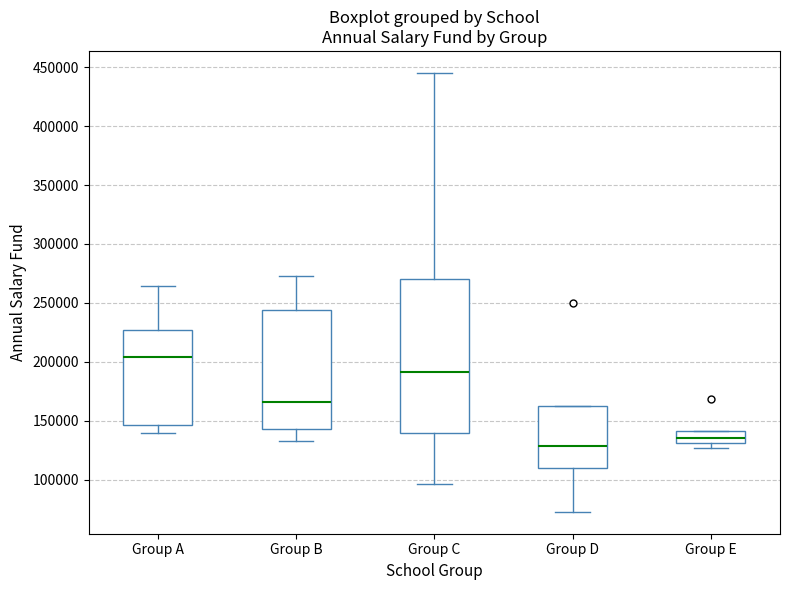

Reading left to right, read every box against the y-axis: the position of its median line, the range the box covers, and the ends of its whiskers. The values are not printed on the chart, so give them approximately, as read against the axis.

Group A: median 205000, box 145000 to 225000, whiskers 140000 to 265000
Group B: median 165000, box 145000 to 245000, whiskers 135000 to 275000
Group C: median 190000, box 140000 to 270000, whiskers 95000 to 445000
Group D: median 130000, box 110000 to 160000, whiskers 75000 to 160000
Group E: median 135000, box 130000 to 140000, whiskers 125000 to 140000